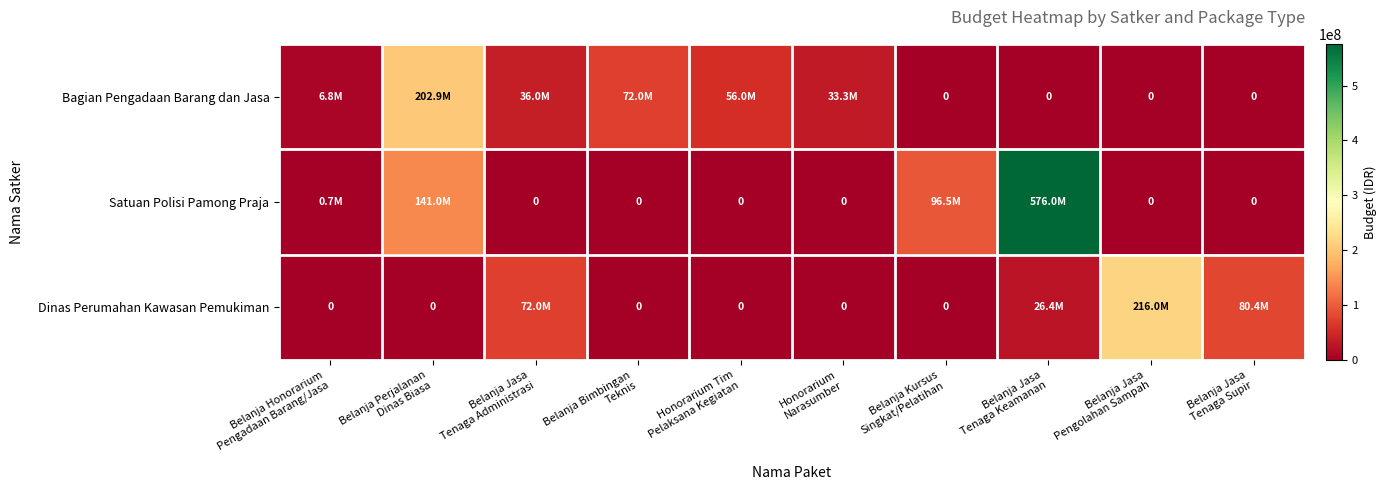

What is the average value of the Dinas Perumahan Kawasan Pemukiman series?

39480000